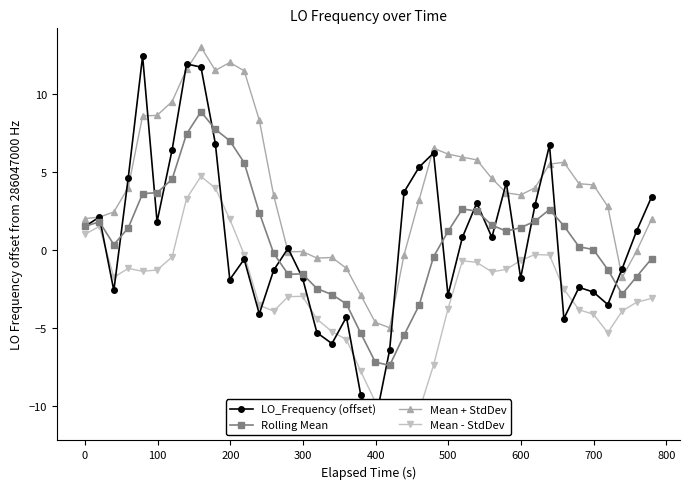

Does the chart display data point markers on the line(s)?

Yes